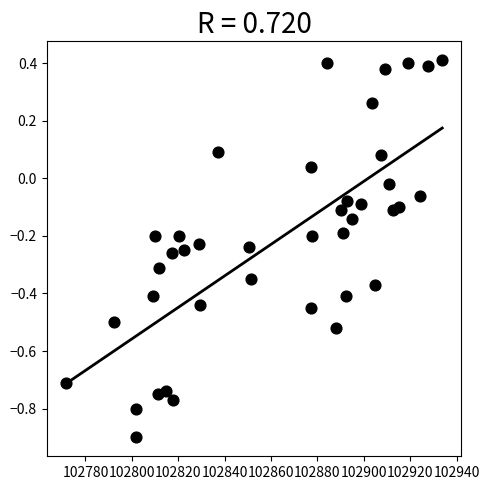

What is the range of Y values (max minus min)?

1.3